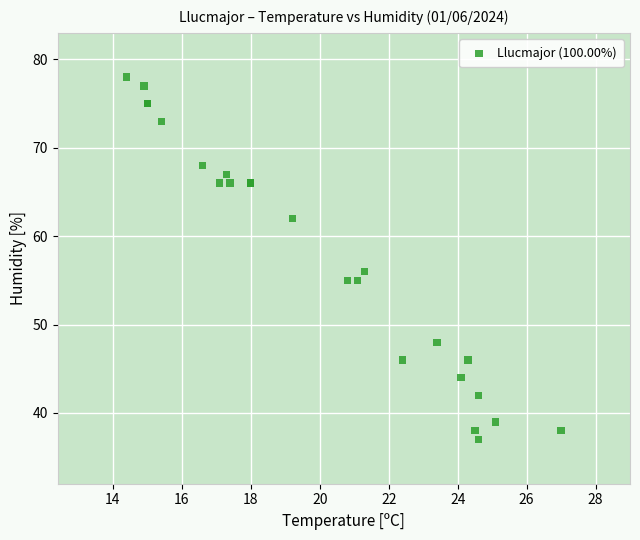

What Y value in the scatter plot is closest to 57?

56